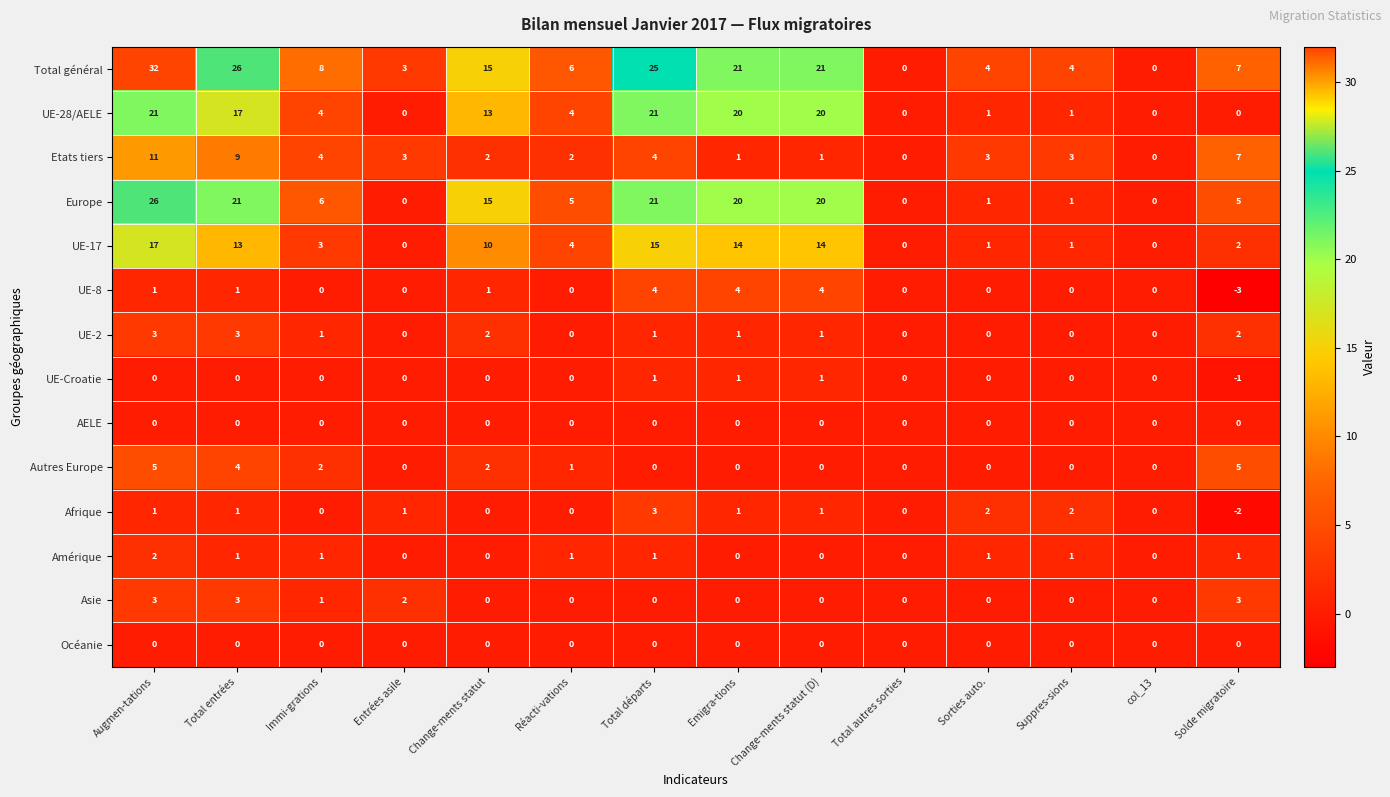

At which category does the chart reach its minimum across all series?

Solde migratoire